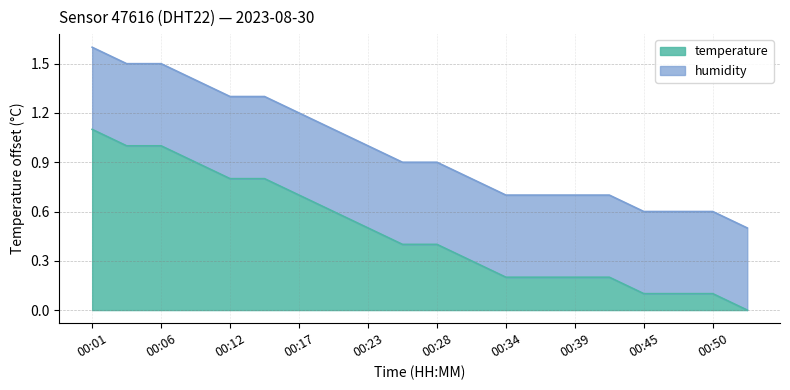

Between 00:42 and 00:34, which is larger?

00:42